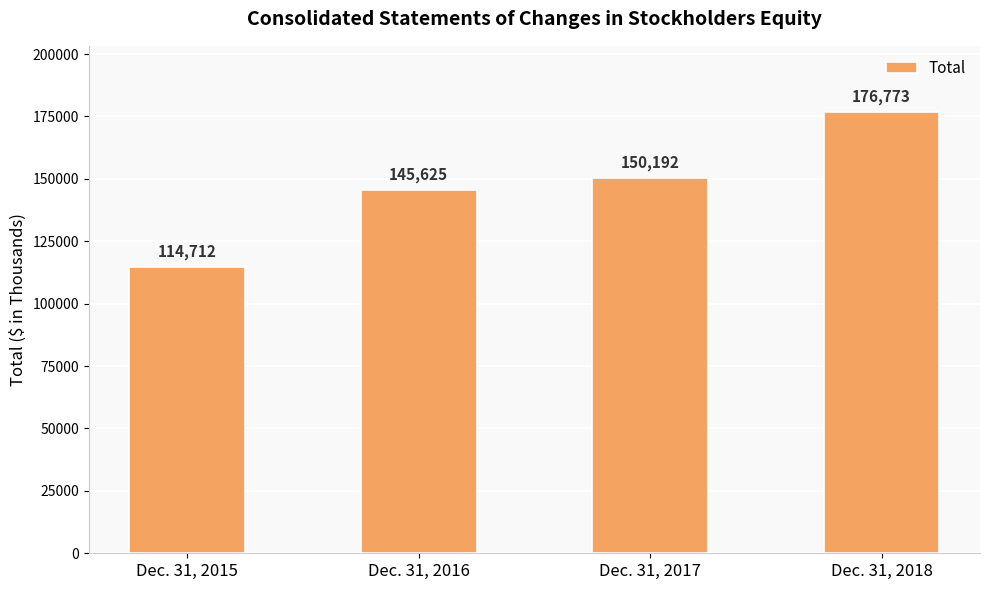

Reading left to right, what are all the values shown in this chart?

114712	145625	150192	176773